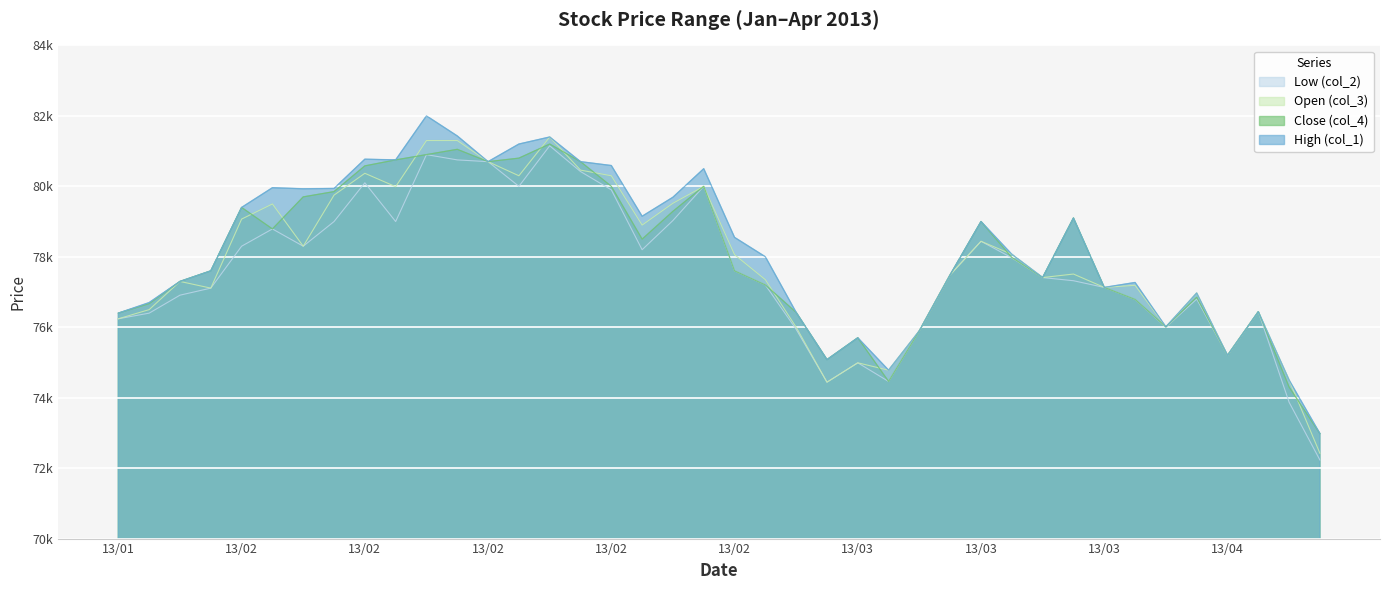

True or false: High (col_1) and Low (col_2) cross at least once.

False